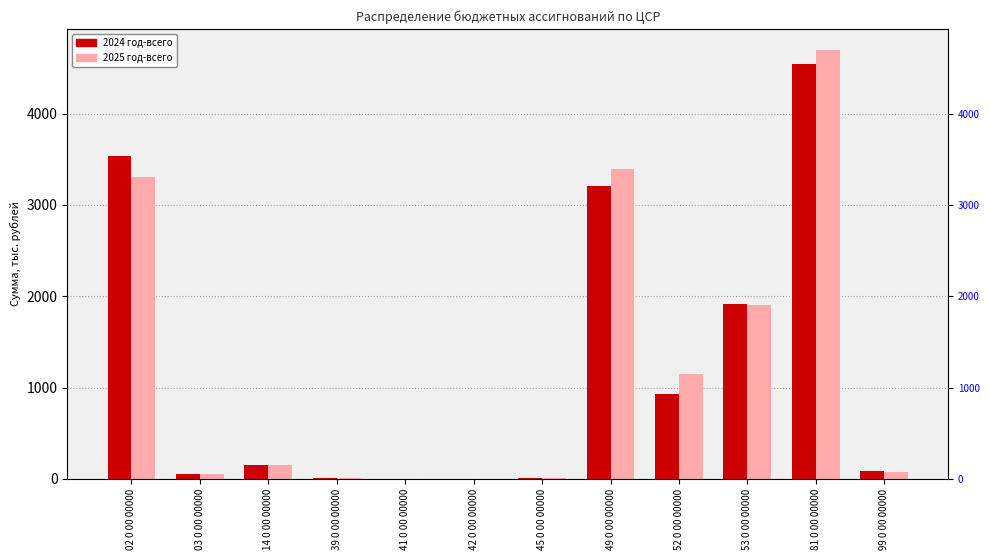

How many data points does each series have?

12